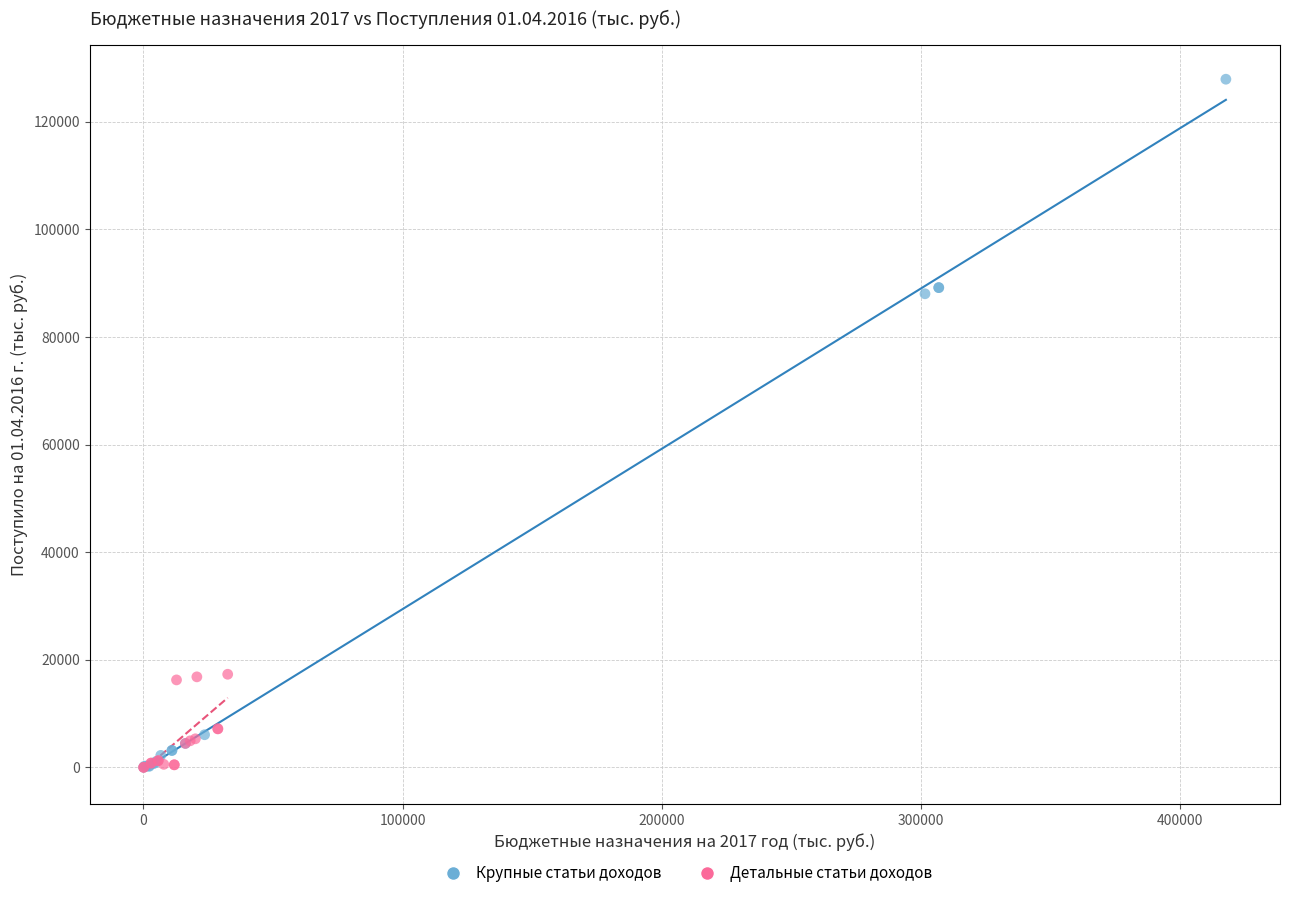

Which series reaches the maximum Y coordinate?

Крупные статьи доходов